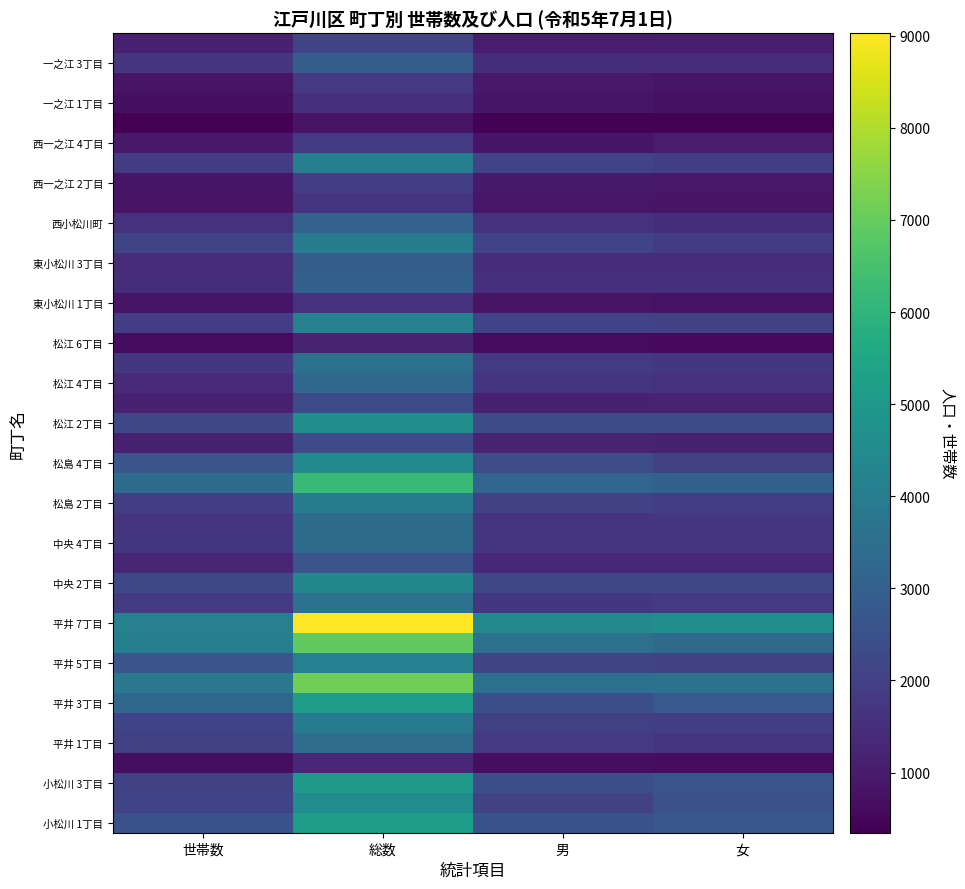

Between 世帯数 and 女, which is larger?

女